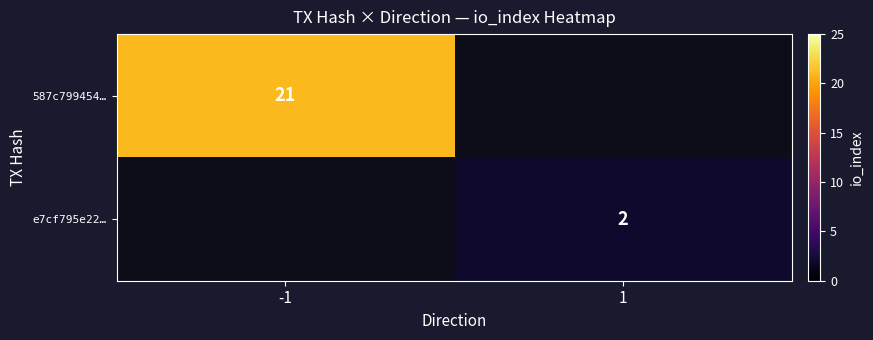

Is the value of e7cf795e22… at 1 greater than the value of 587c799454… at -1?

No